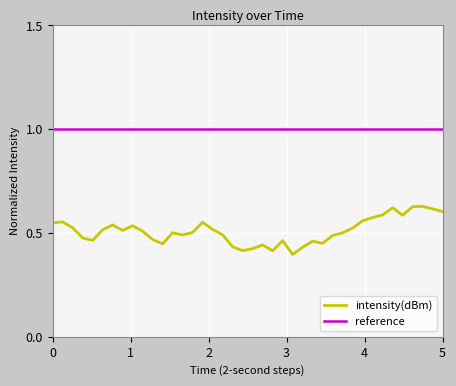

Which series has the largest total across all categories?

reference